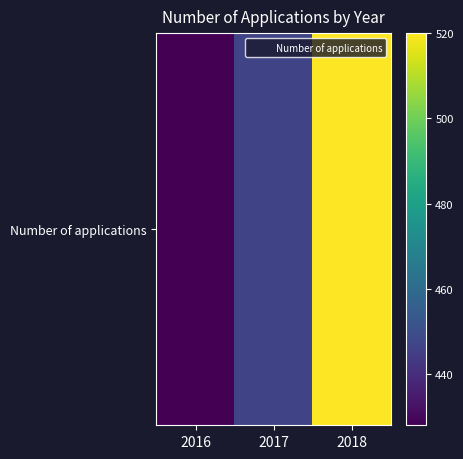

Reading left to right, list all the values displayed in this chart.

2016=428	2017=447	2018=520